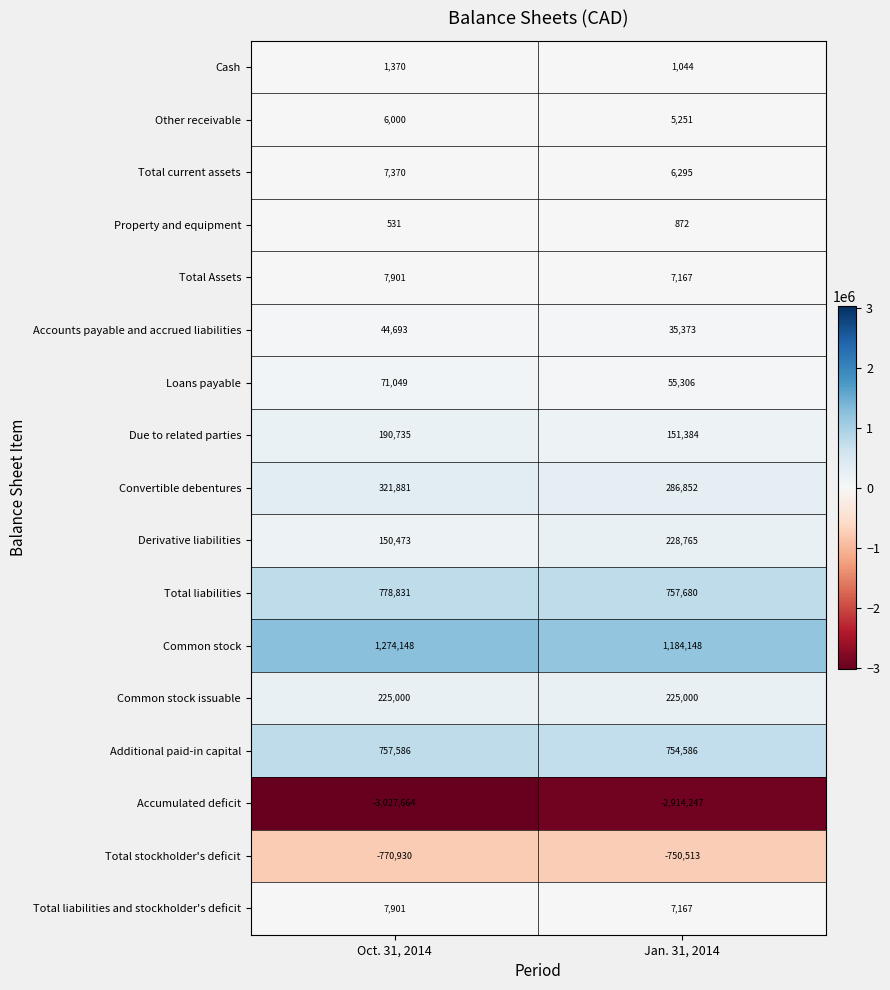

Which series changed the most between Oct. 31, 2014 and Jan. 31, 2014?

Accumulated deficit